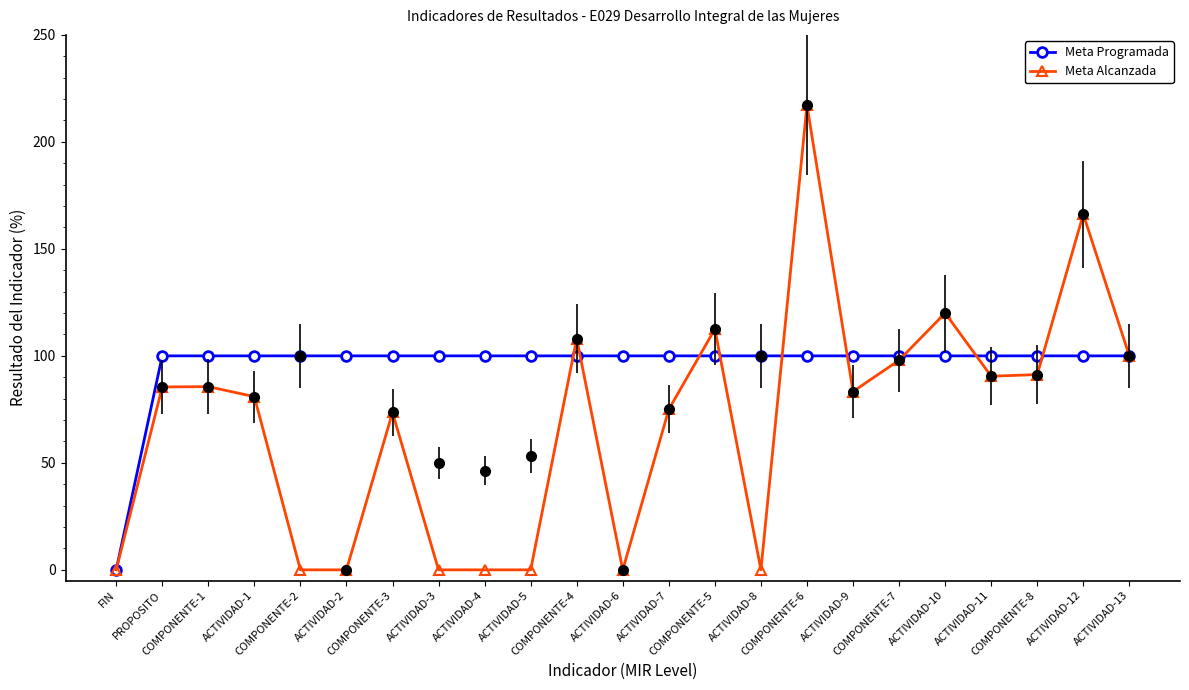

What is the label of the 6th point from the left?

ACTIVIDAD-2